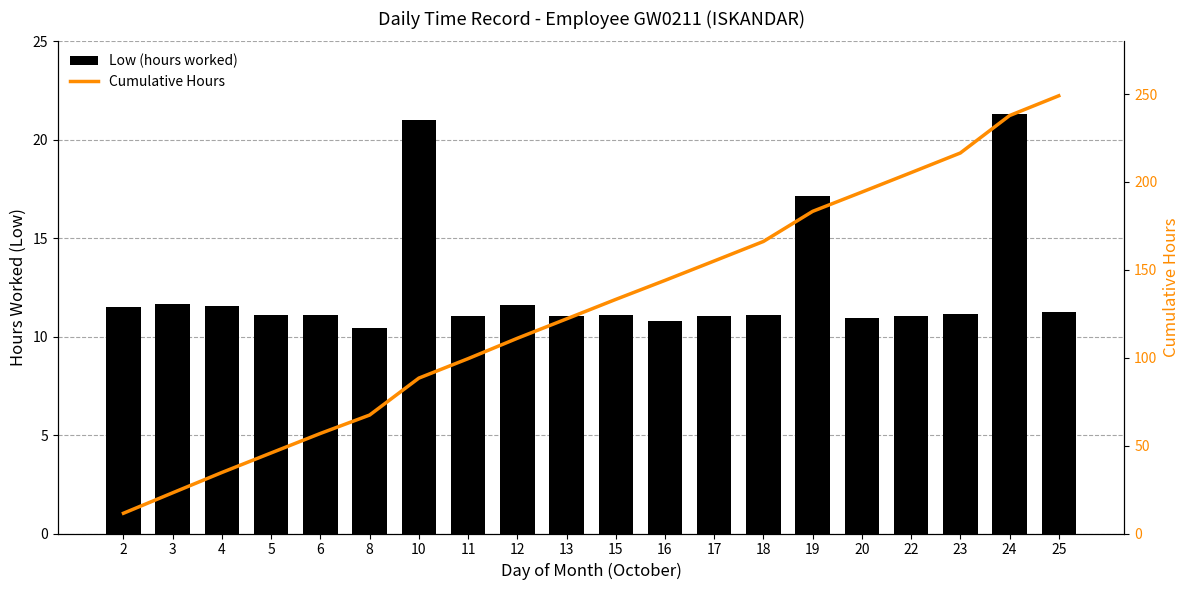

Which series has the largest total across all categories?

Cumulative Hours